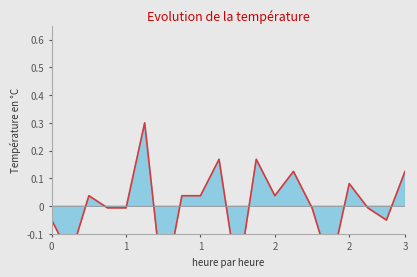

At which category does the chart reach its minimum across all series?

6